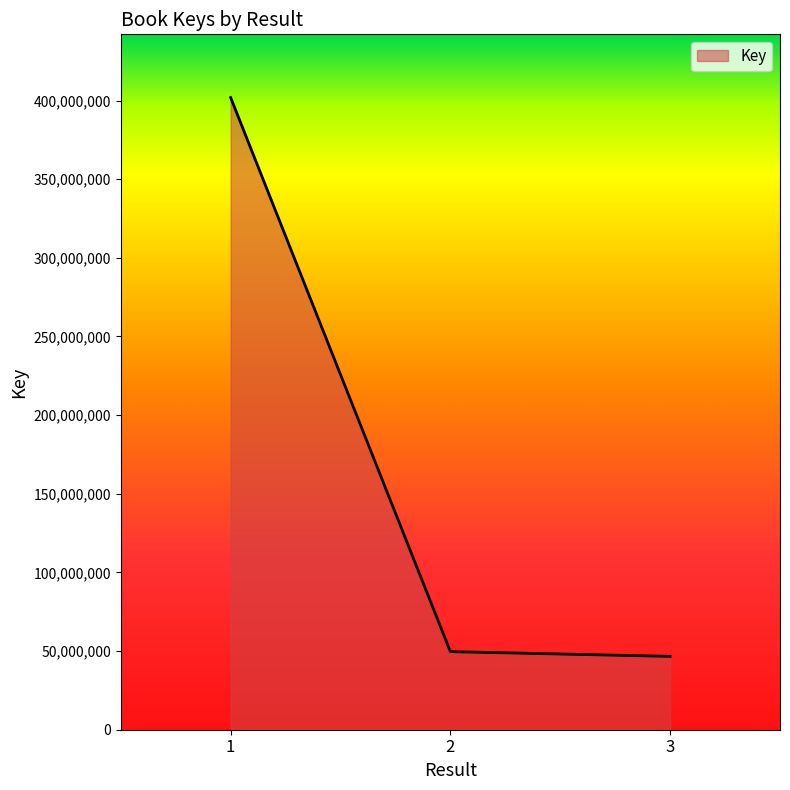

What is the difference between the maximum and second lowest values?

352251101